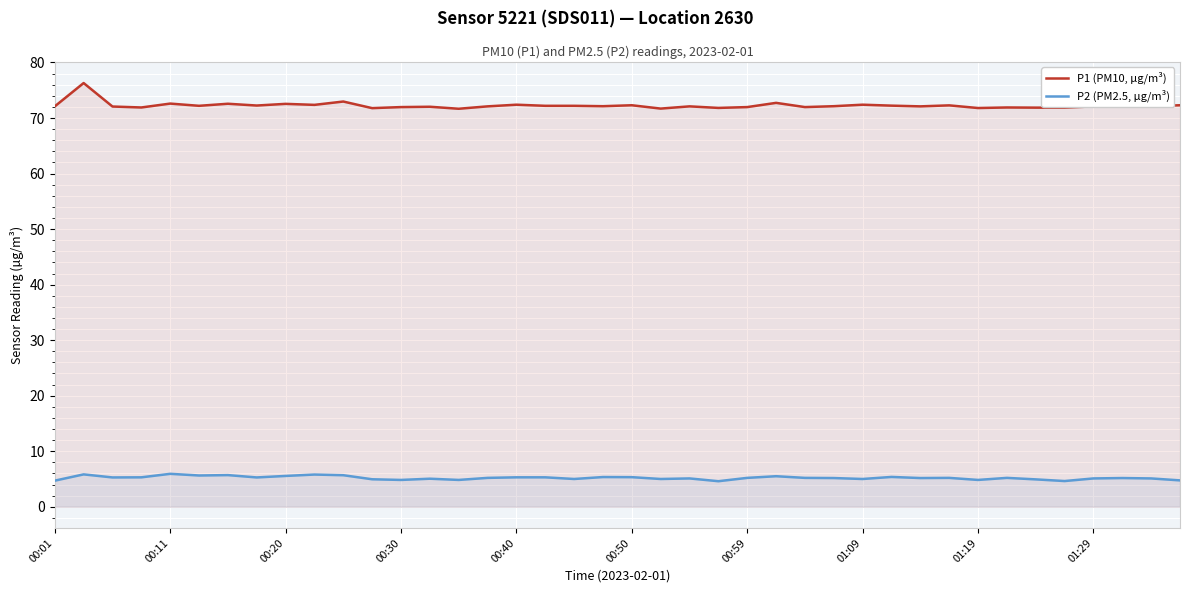

List the series in order of their overall mean, lowest first.

P2 (PM2.5, µg/m³), P1 (PM10, µg/m³)